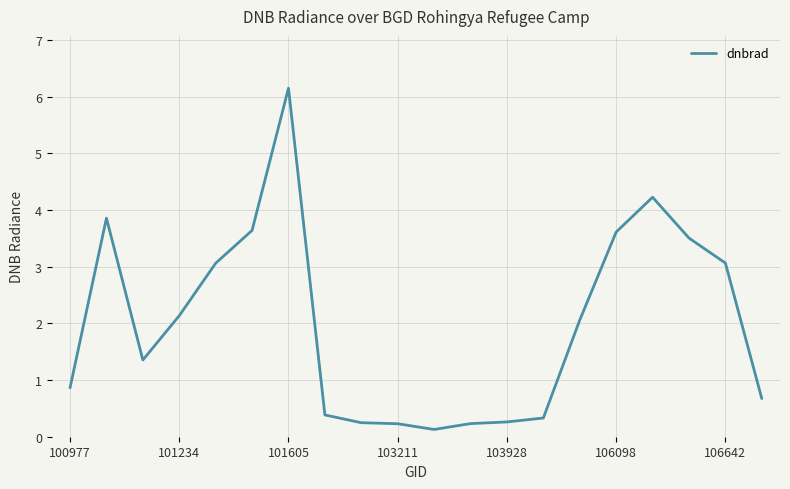

Is this an area chart (filled region under the line)?

No